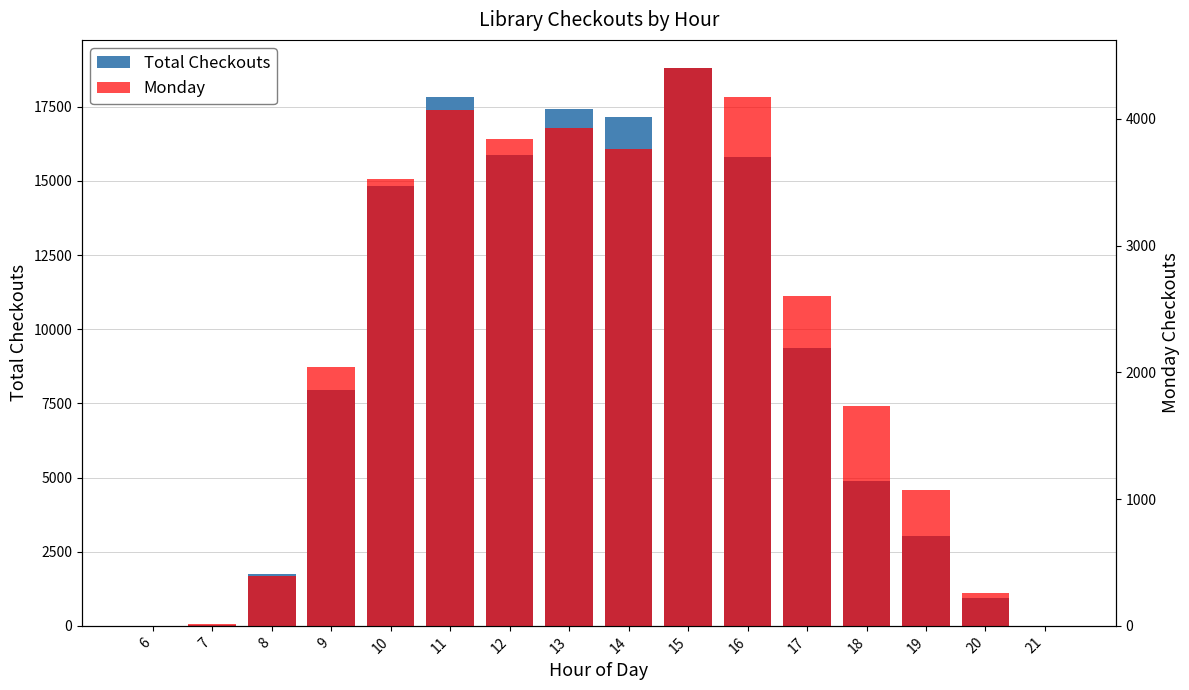

What is the difference between the highest and lowest values at 8?

1364